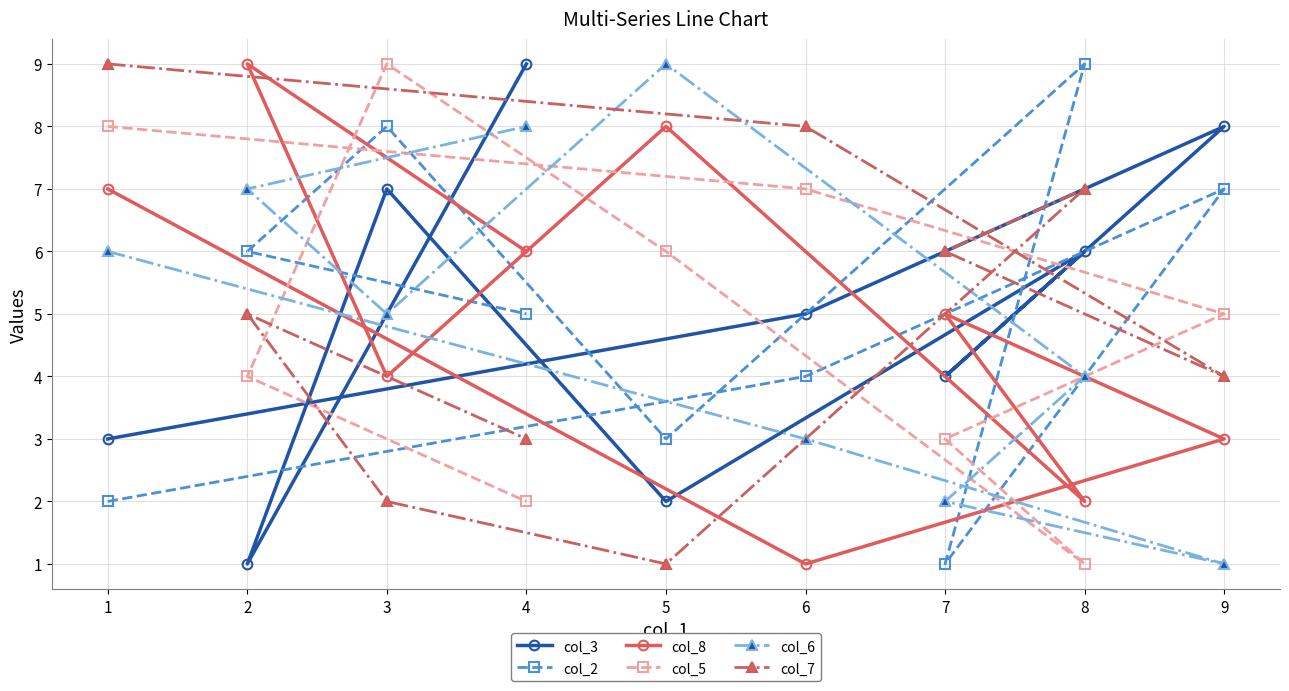

True or false: col_6 and col_5 intersect in this chart.

True